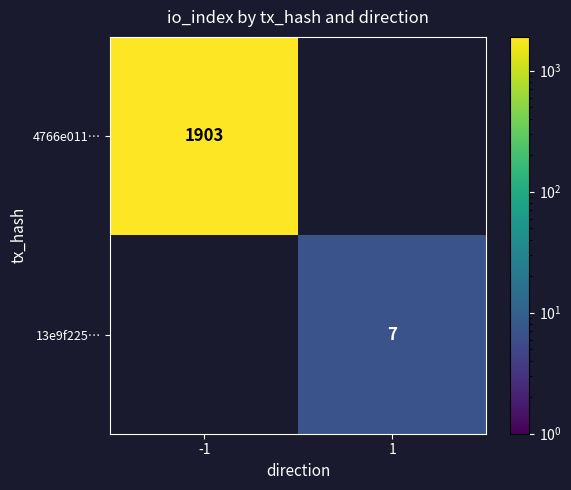

The 4766e011… series shows 1903 at -1. True or false?

True